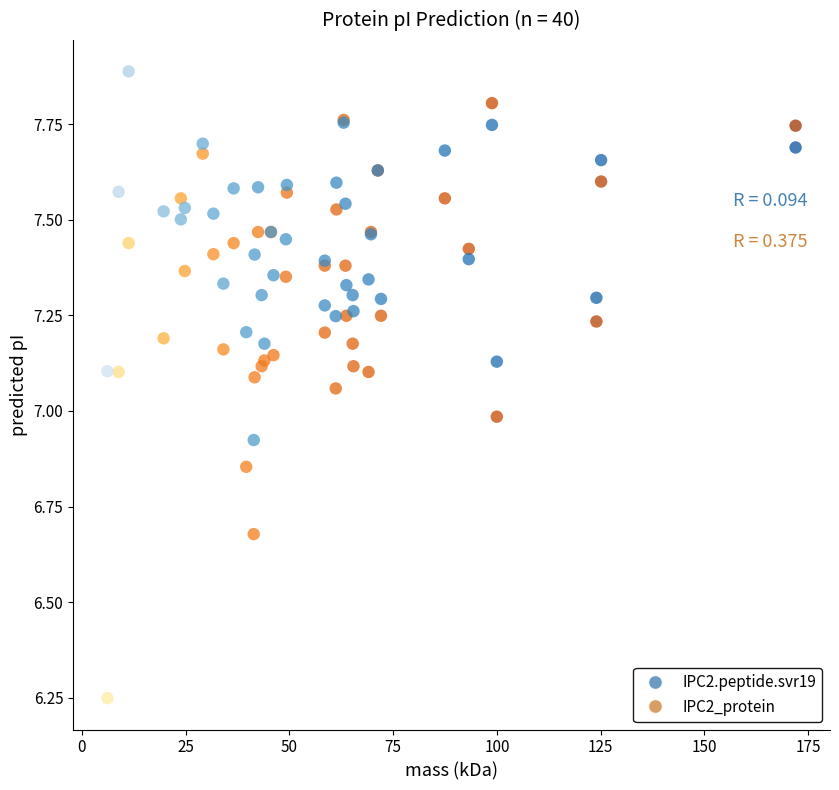

Which series reaches the maximum Y coordinate?

IPC2.peptide.svr19